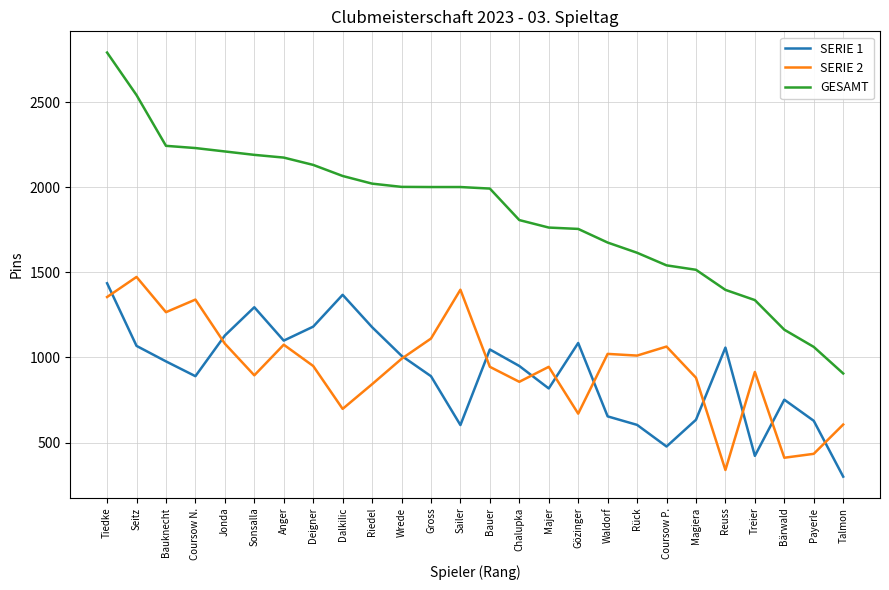

What is the average value of the GESAMT series?

1851